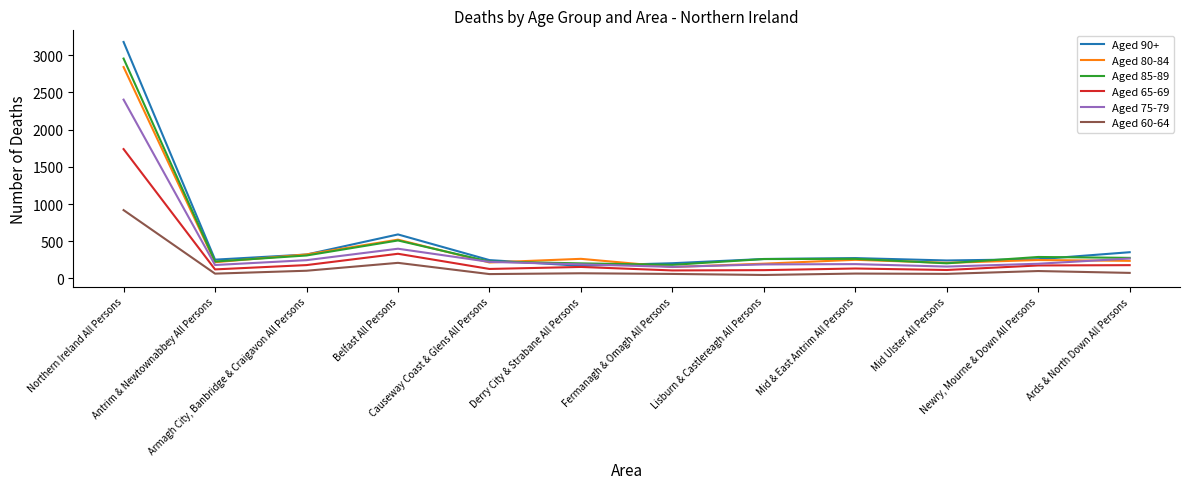

The value of Aged 65-69 at Belfast All Persons is 332. True or false?

True